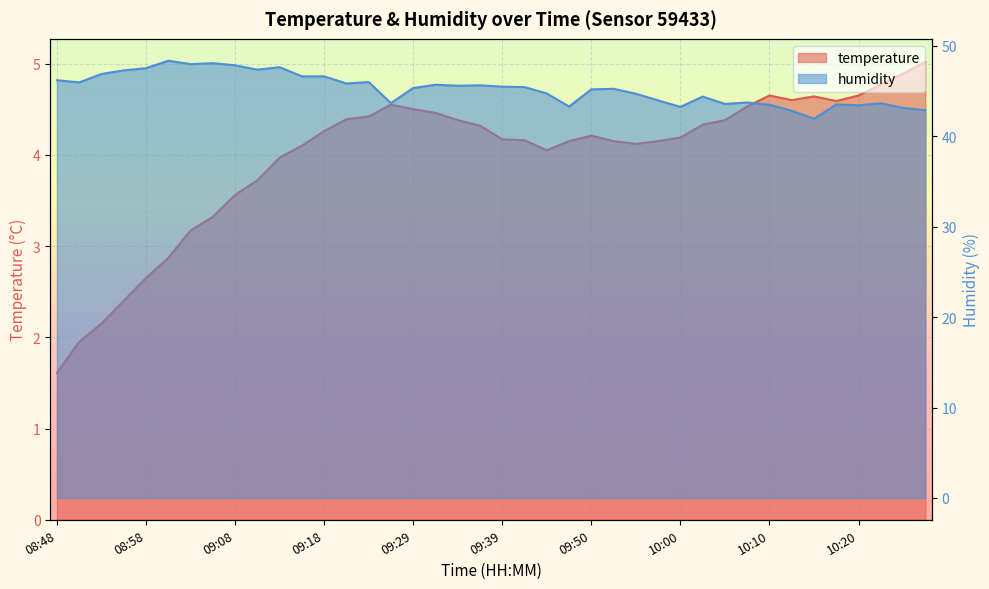

True or false: humidity and temperature cross at least once.

False